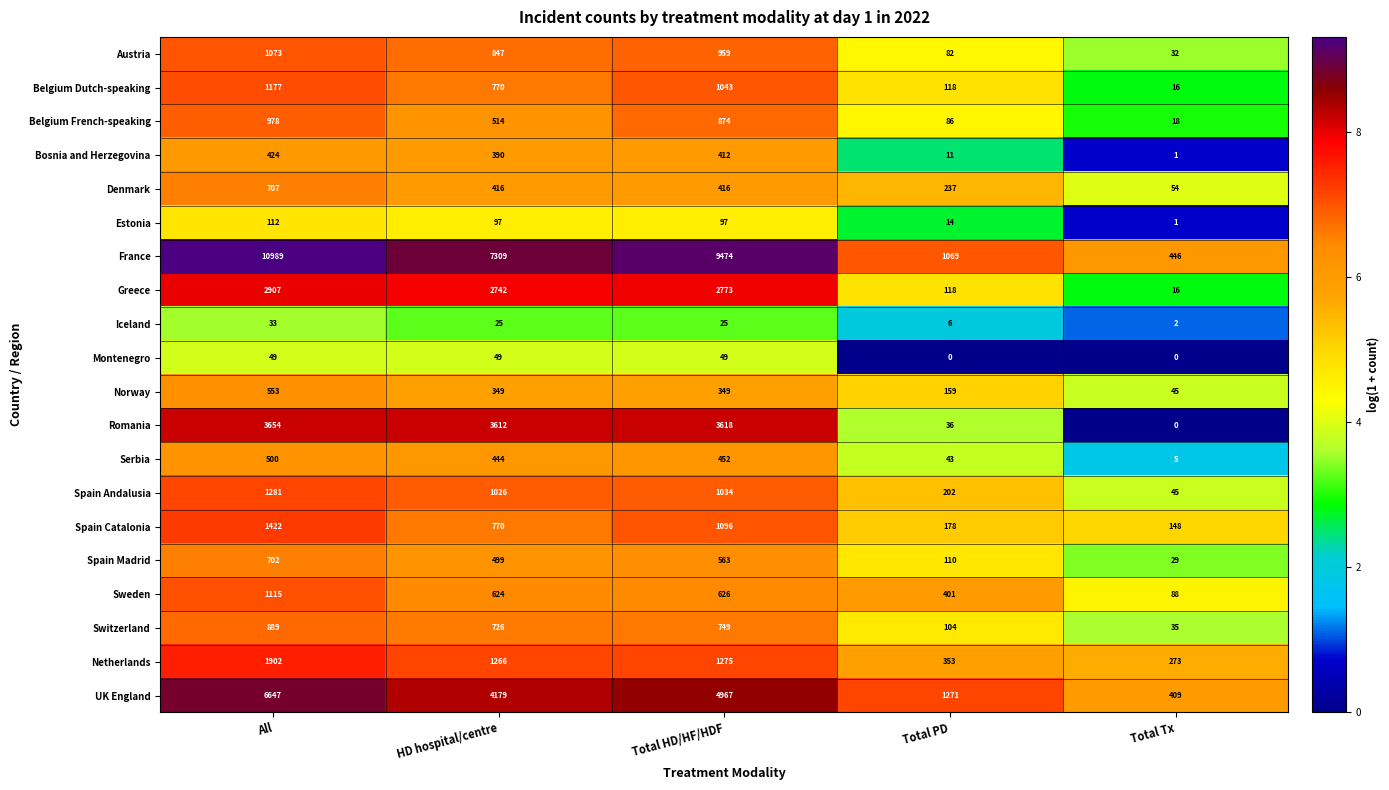

Is it true that UK England equals 6647 at All?

True